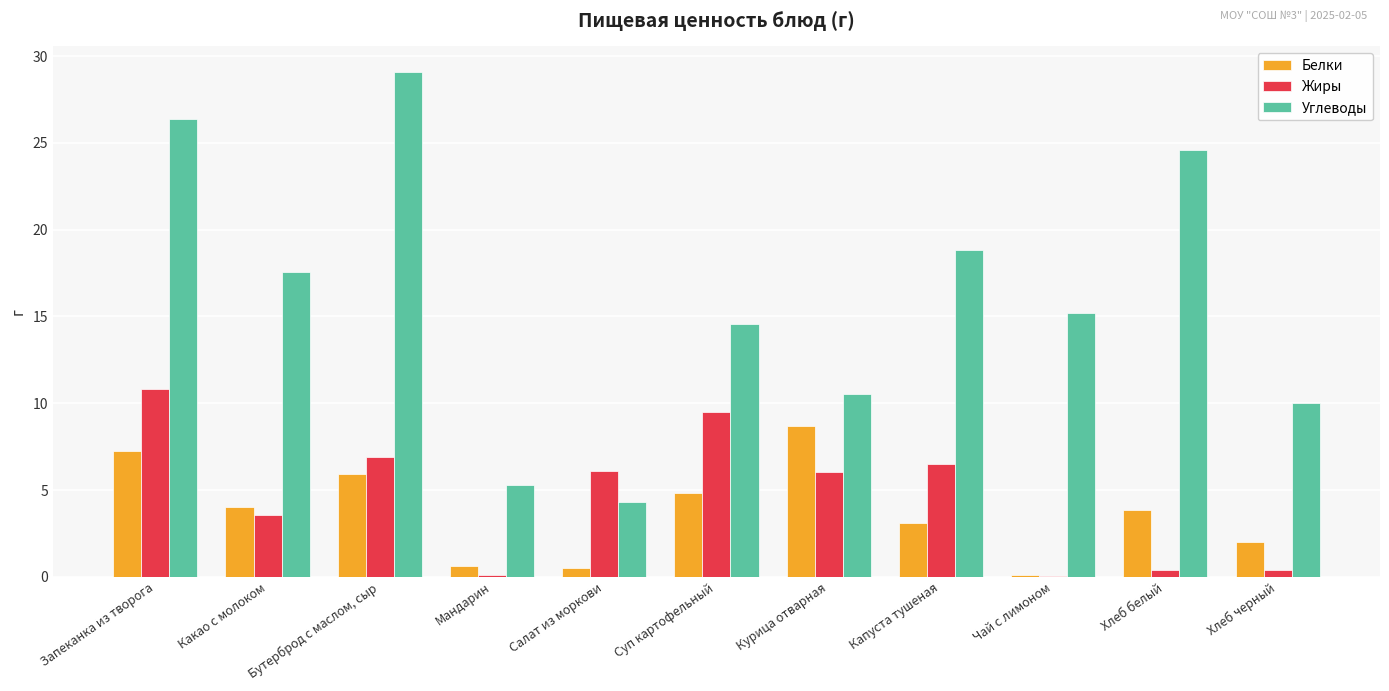

Read the Углеводы value at Хлеб белый.

24.6